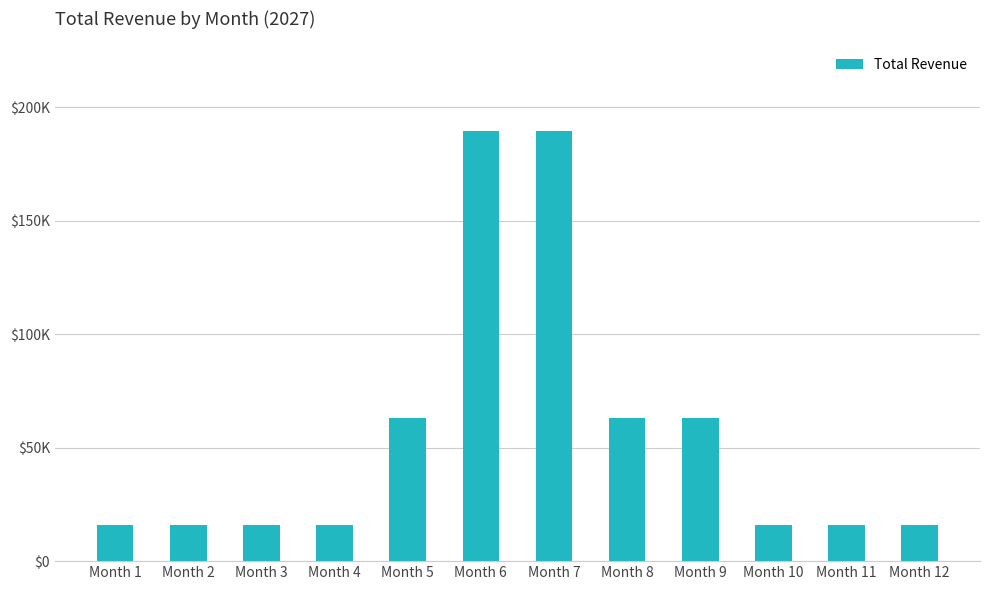

What is the maximum value shown in the chart?

189360